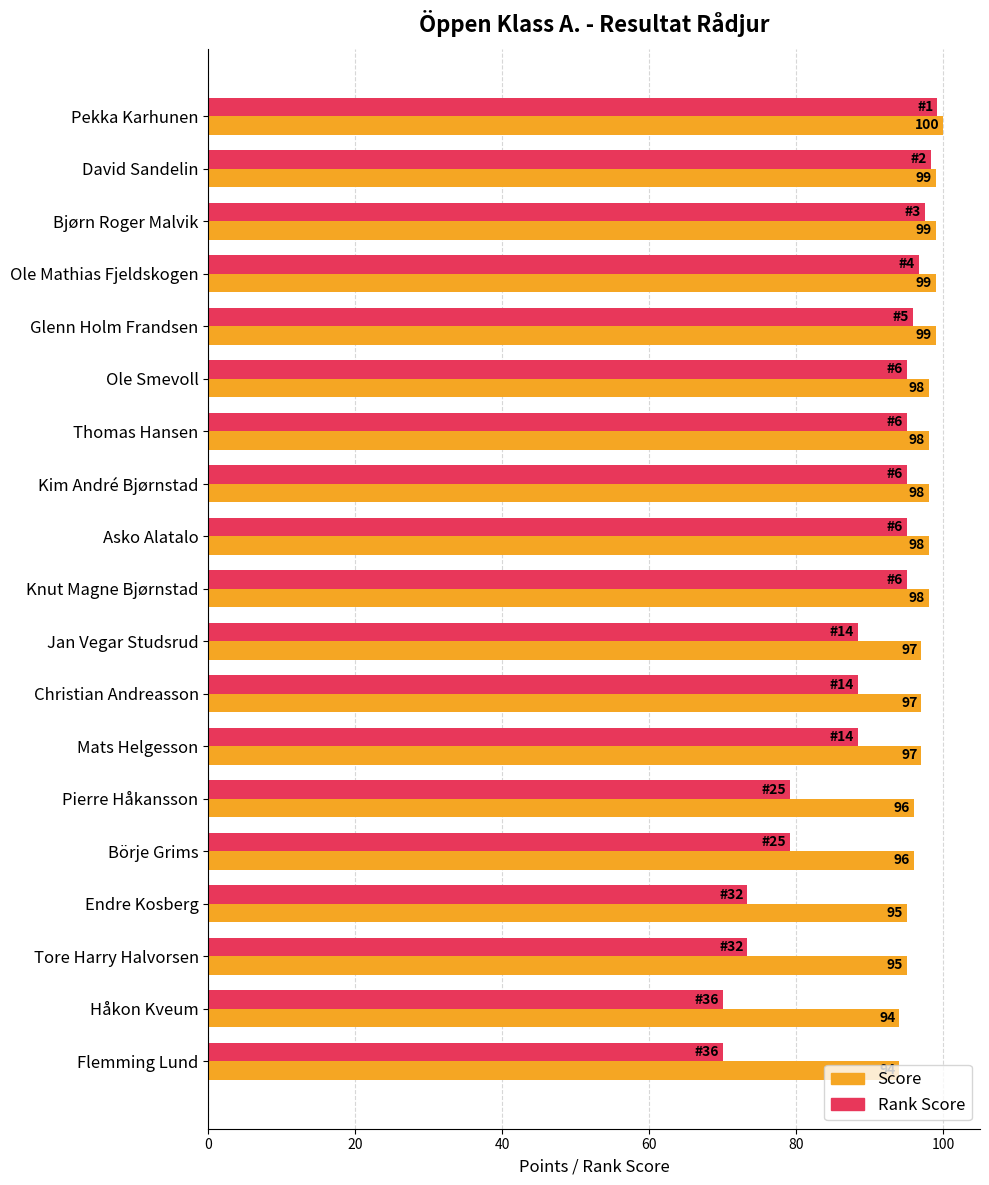

Which series has the widest spread of values?

Rank Score